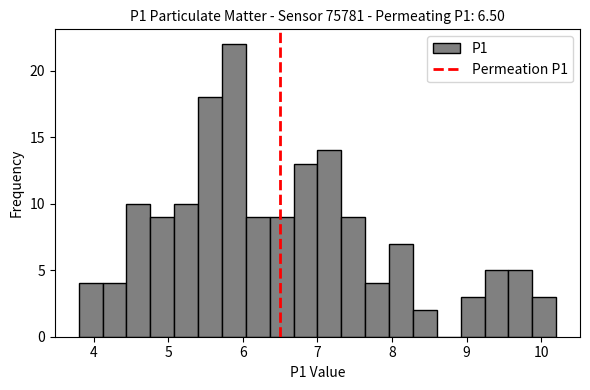

Around what value on the x-axis is the tallest bar? Give the approximate position of its centre, as read against the axis.

5.9